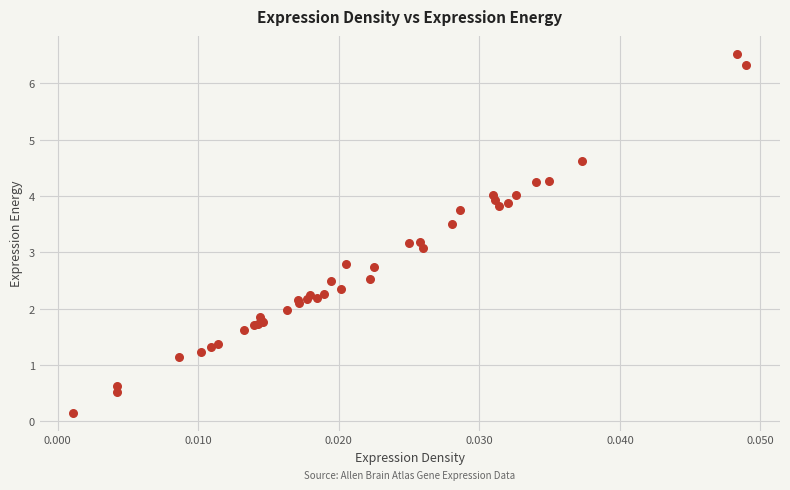

What Y value in the scatter plot is closest to 3?

3.1